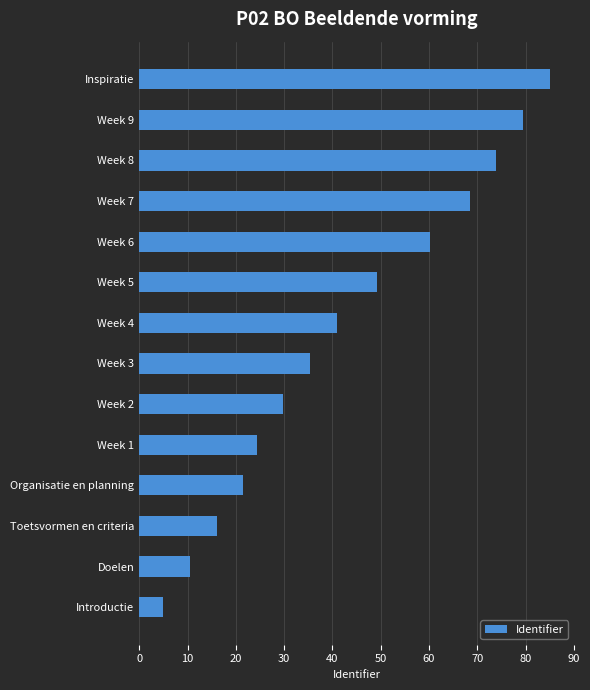

What is the maximum value shown in the chart?

85.0